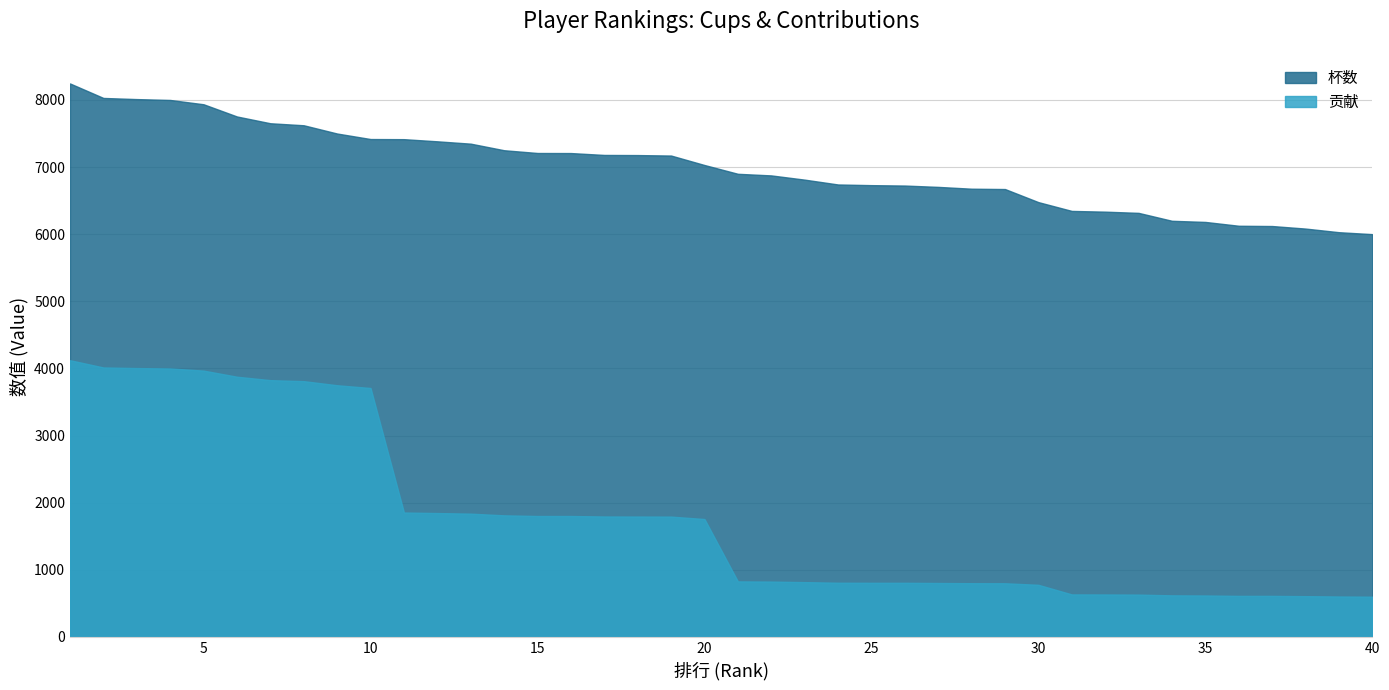

Which has a higher value, 26 or 17?

17